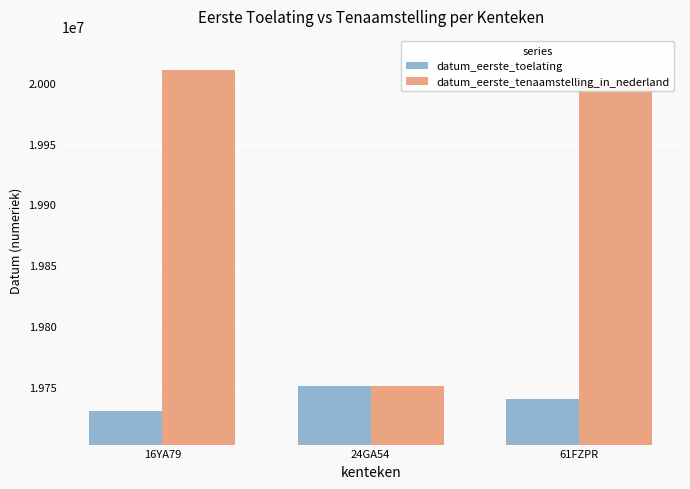

What is the value of the datum_eerste_tenaamstelling_in_nederland bar at the 3rd from the left?

20001027